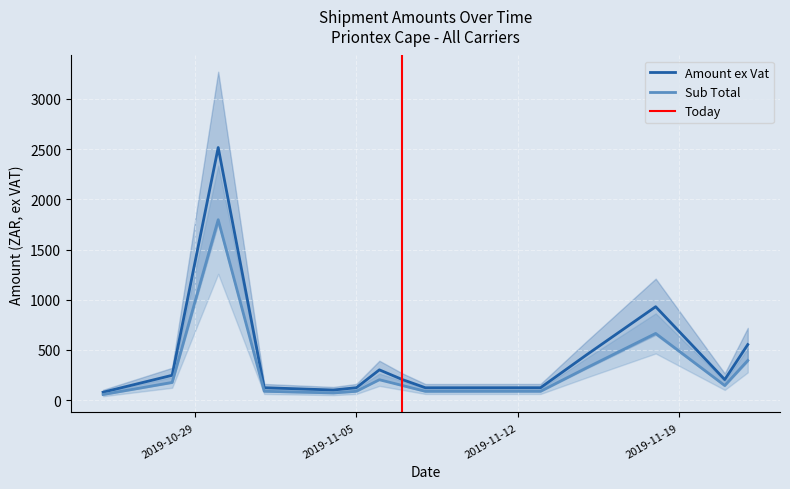

True or false: Sub Total and Amount ex Vat cross at least once.

False